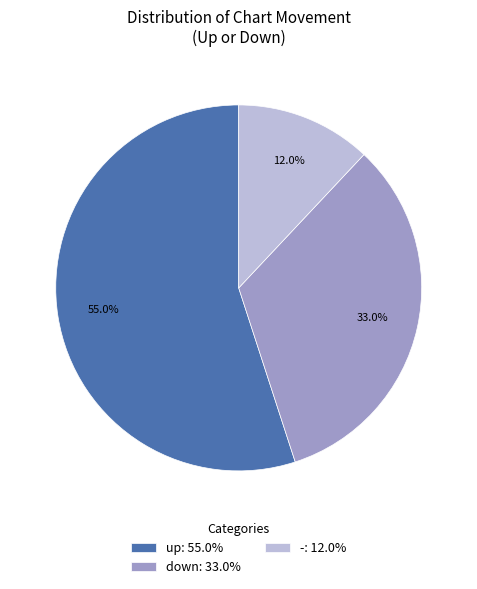

What percentage is the - slice, to the nearest percent?

12%